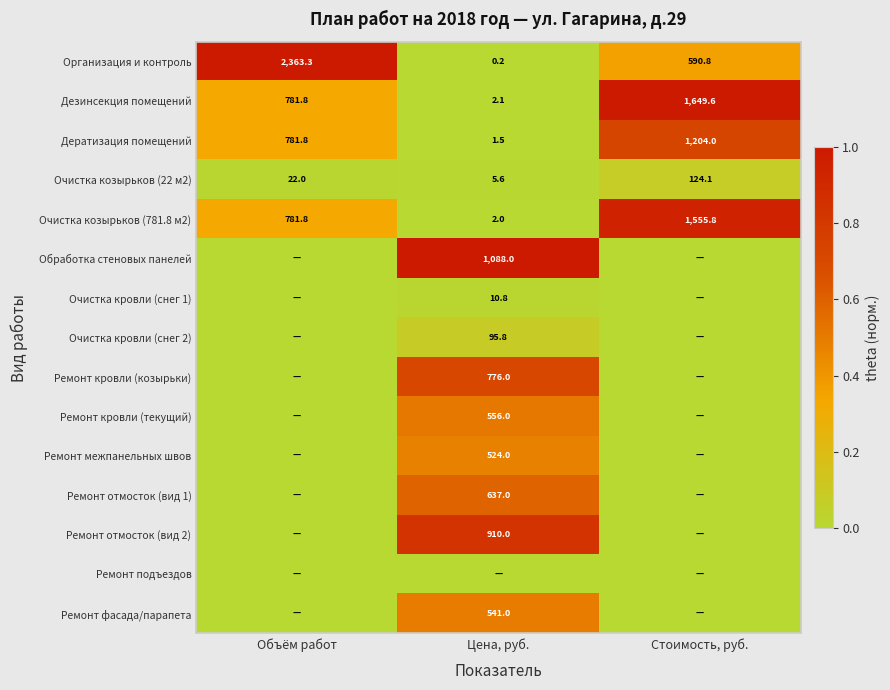

True or false: Ремонт отмосток (вид 2) has a value of 0.3 at Цена, руб..

False